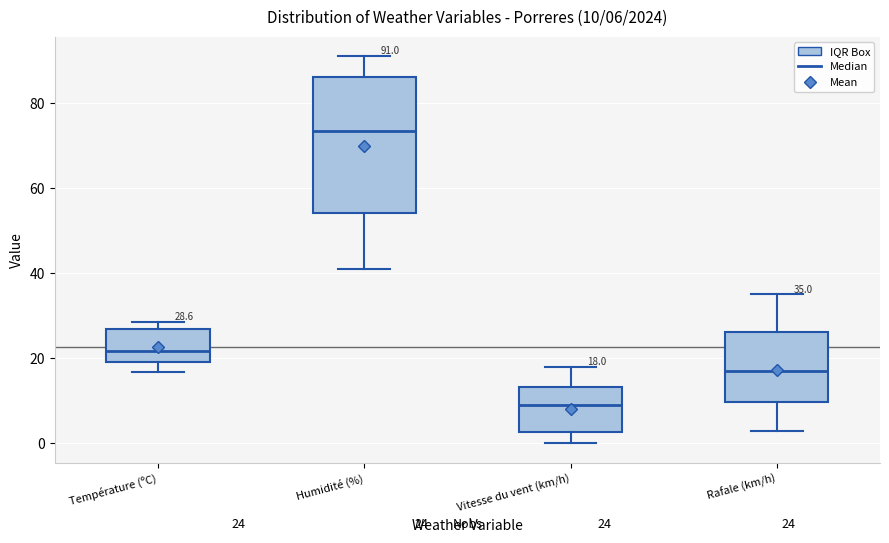

Which box has the lowest median line?

Vitesse du vent (km/h)